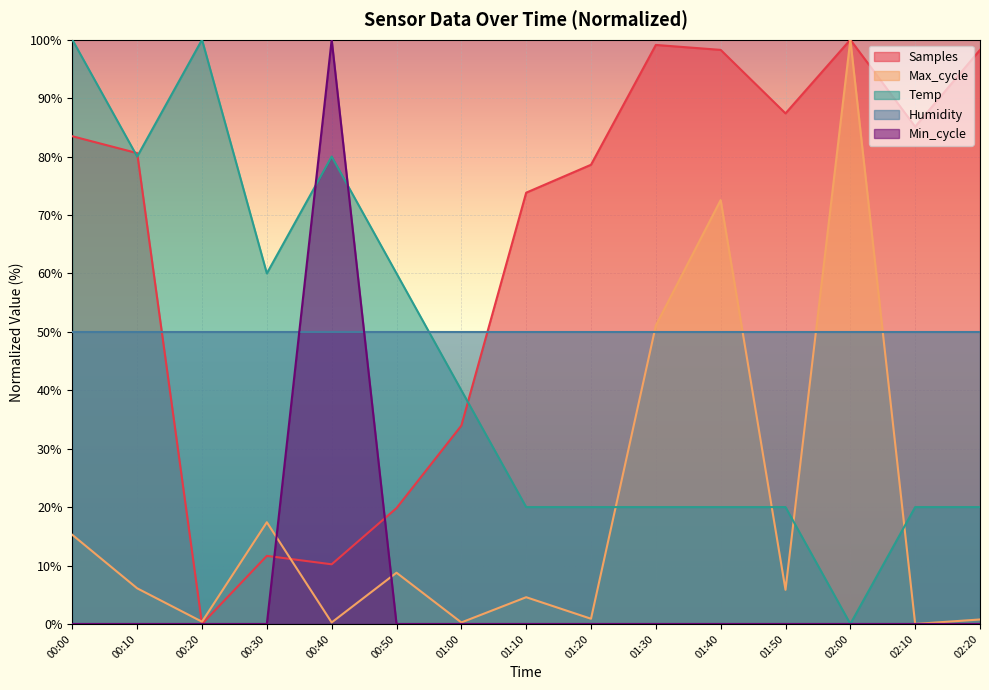

What is the value of the Max_cycle point at the 15th from the left?

0.8